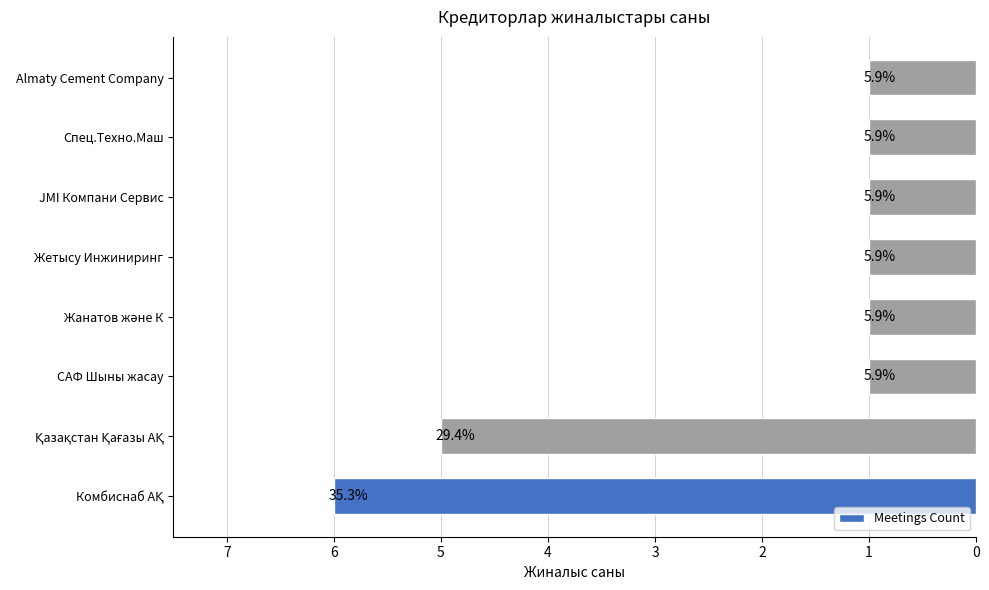

Does the chart contain any negative values?

No